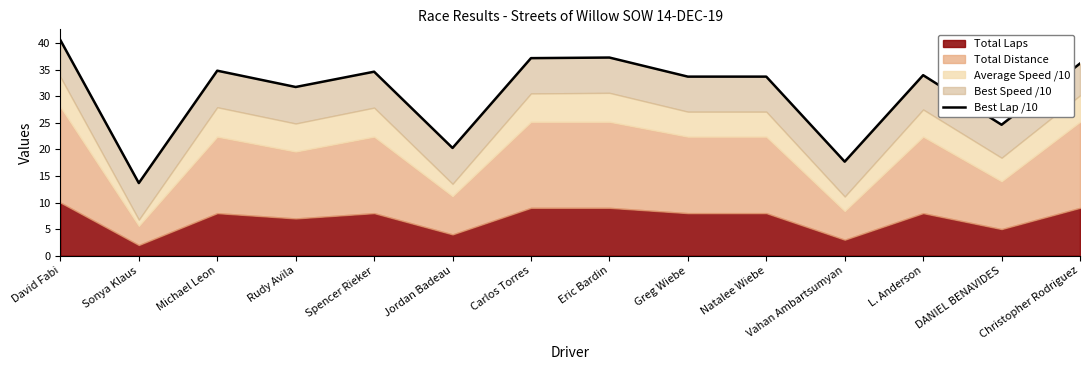

At which category does the chart reach its minimum across all series?

Sonya Klaus